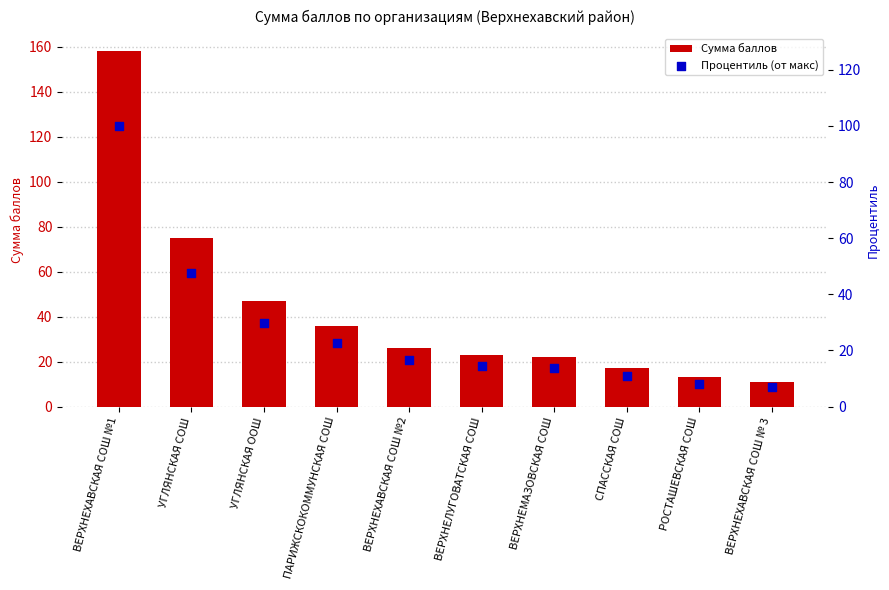

Which series has the largest total across all categories?

Сумма баллов